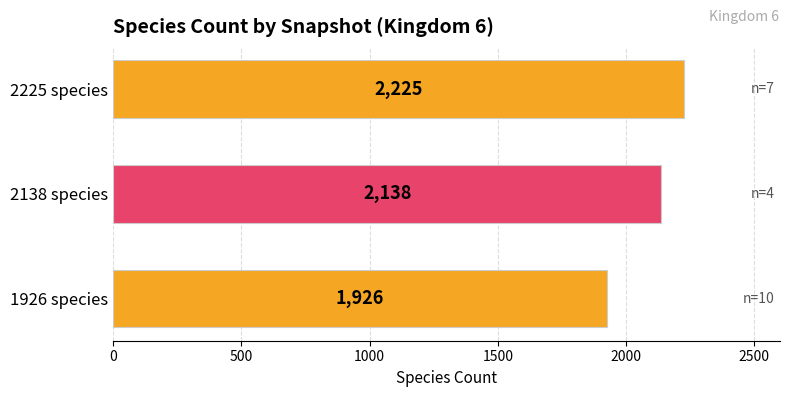

At which label is the value closest to 2075?

2138 species